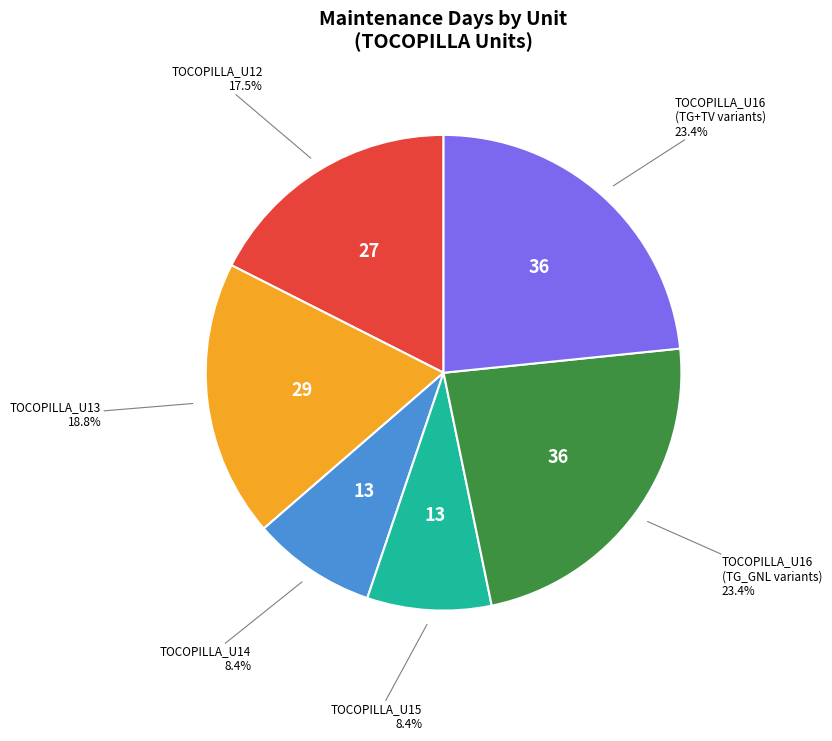

What portion of the pie excludes TOCOPILLA_U13?

81.2%